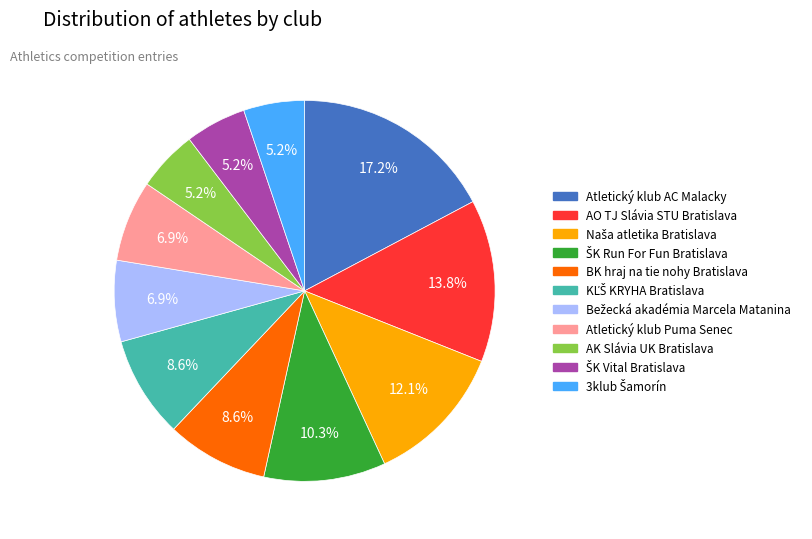

What percentage is NOT represented by BK hraj na tie nohy Bratislava?

91.4%